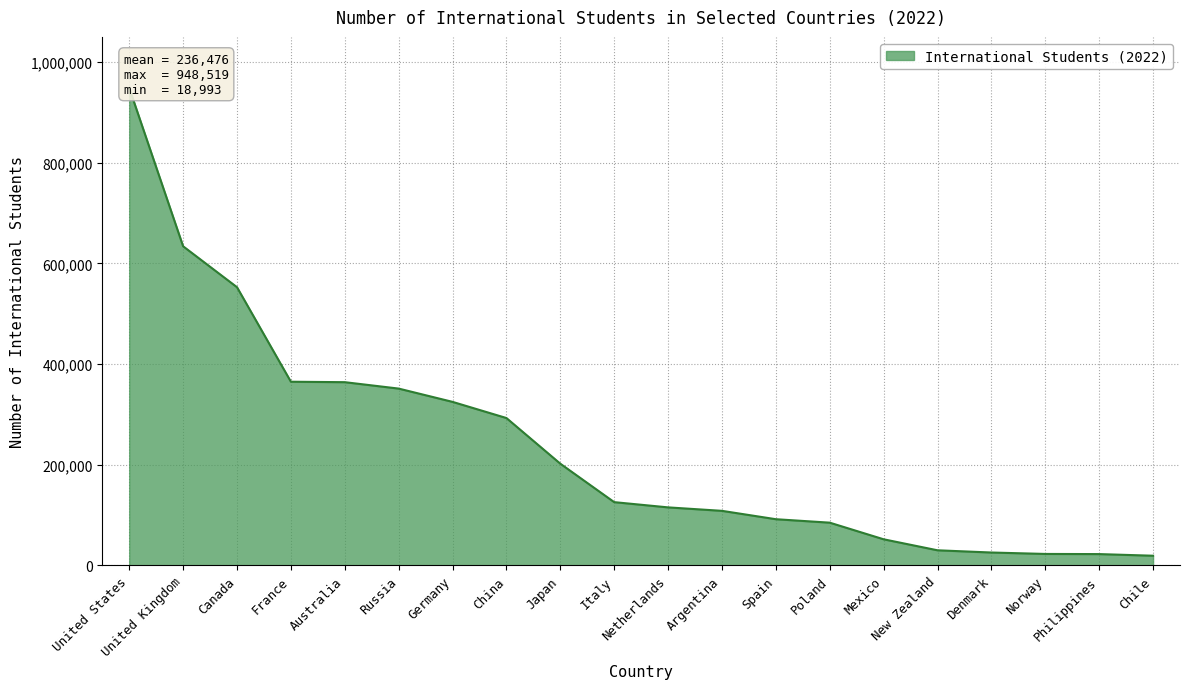

At which label is the value closest to 483756?

Canada